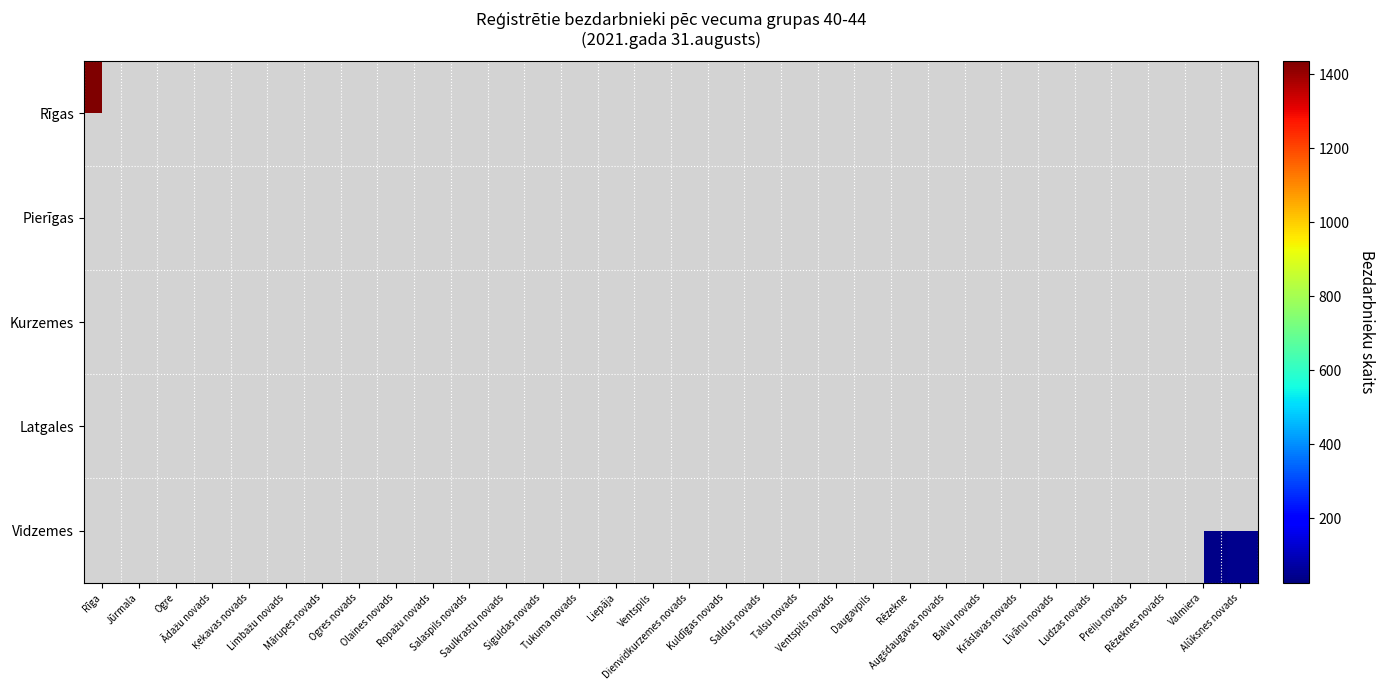

At which label does Kurzemes reach its minimum?

Rīga